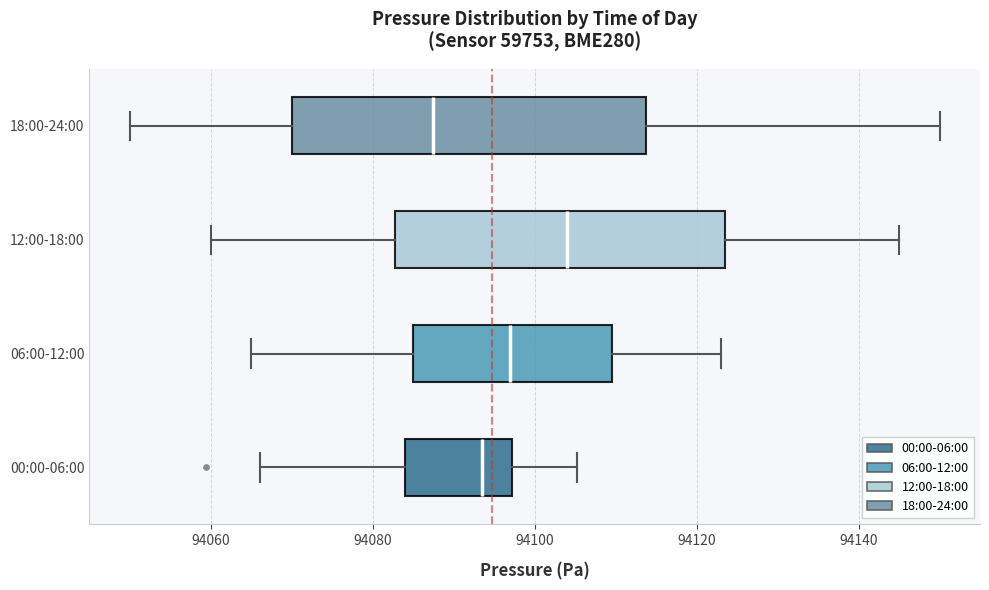

Which box's median line is the furthest to the right?

12:00-18:00